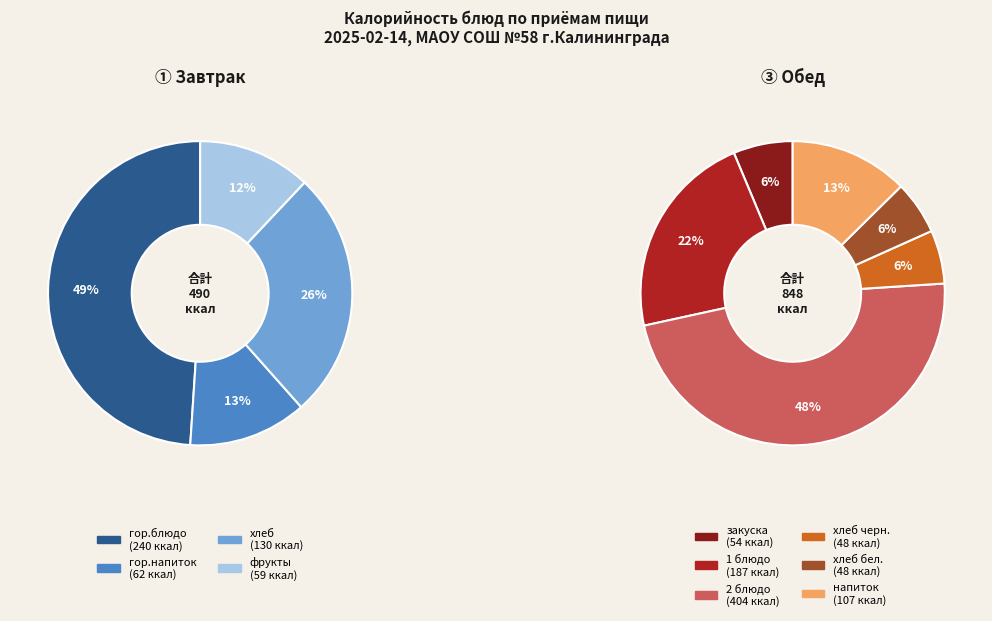

Do Омлет с курицей (гор.блюдо) and Компот из изюма (напиток) together represent more than half of the pie?

No